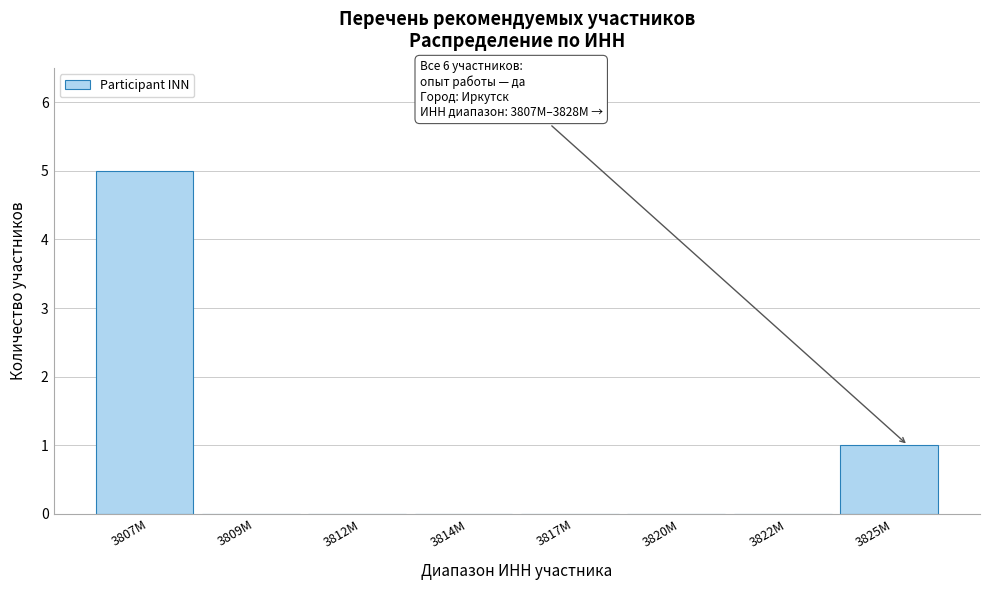

Reading right to left, what are all the values shown in this chart?

3825M=1	3822M=0	3820M=0	3817M=0	3814M=0	3812M=0	3809M=0	3807M=5